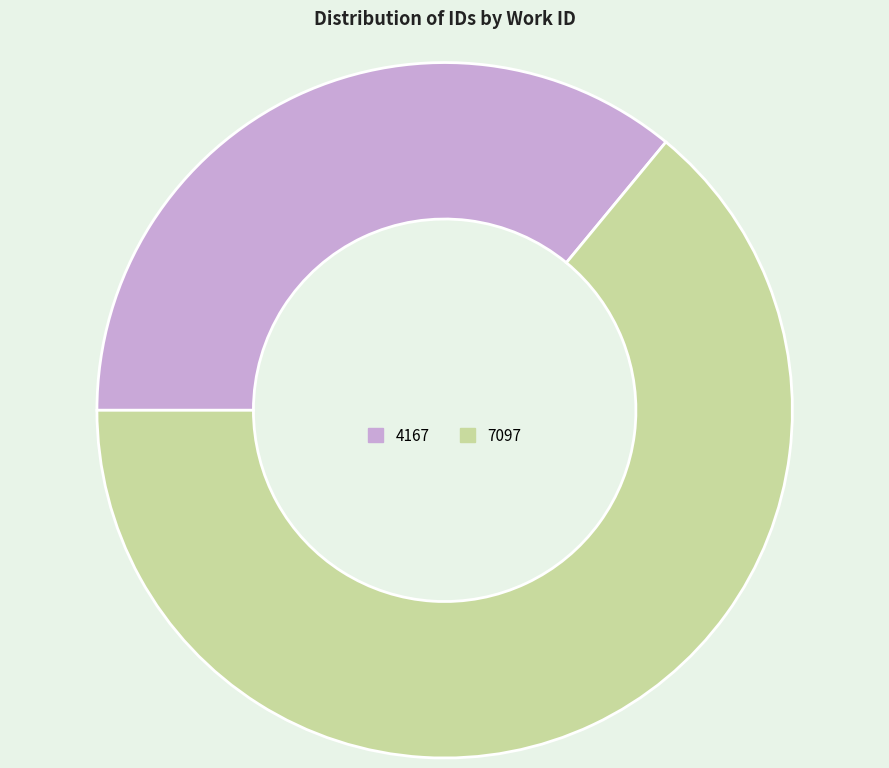

Which slice is the smallest?

4167